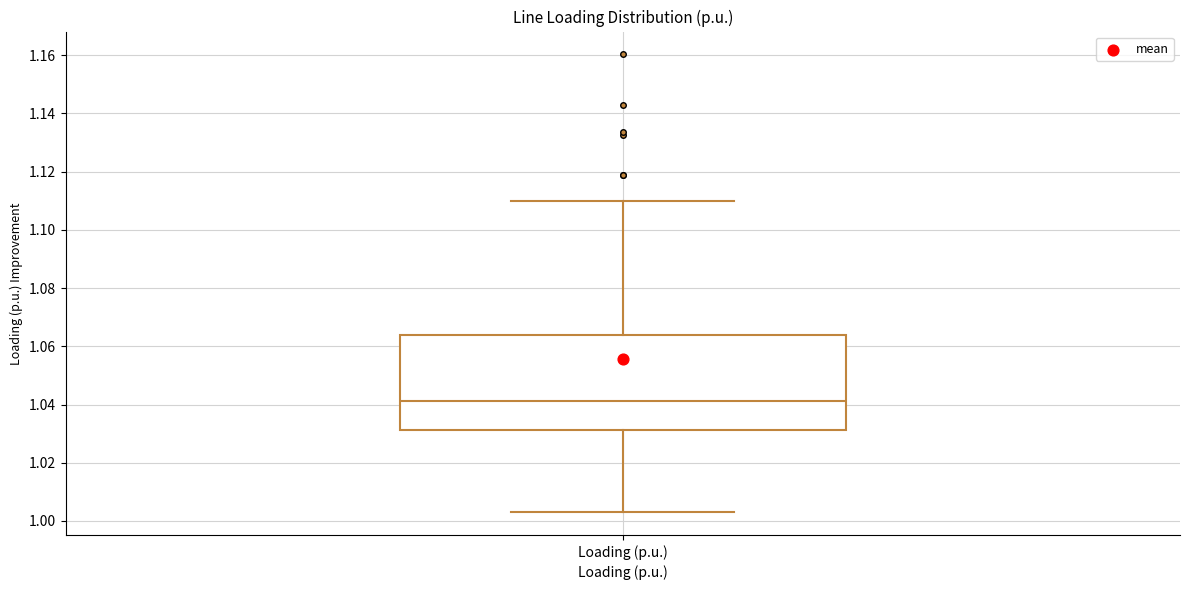

Where is the upper edge of the box for Loading (p.u.) on the y-axis? The values are not printed on the chart, so give them approximately, as read against the axis.

1.064